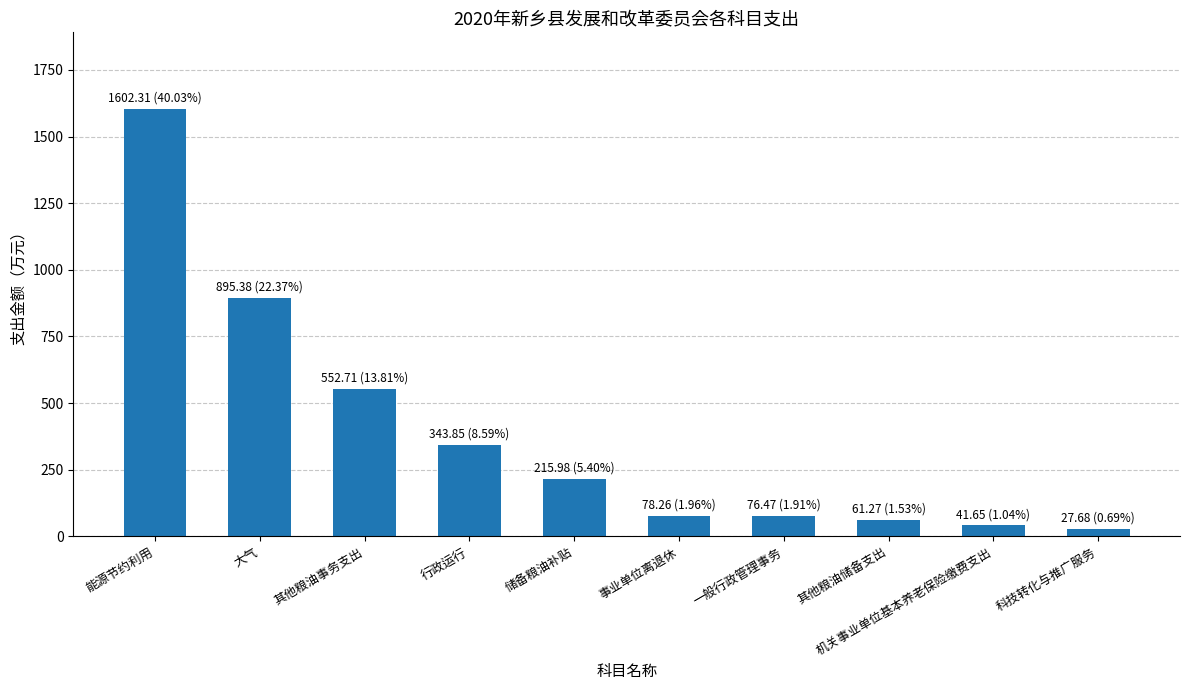

The value at 能源节约利用 is 1602.3. True or false?

True